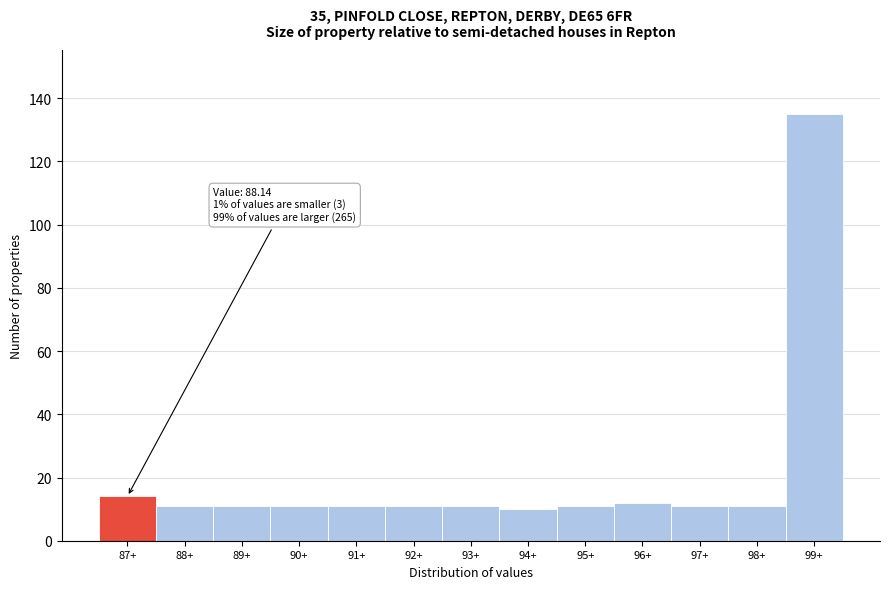

Reading left to right, list all the values displayed in this chart.

14	11	11	11	11	11	11	10	11	12	11	11	135